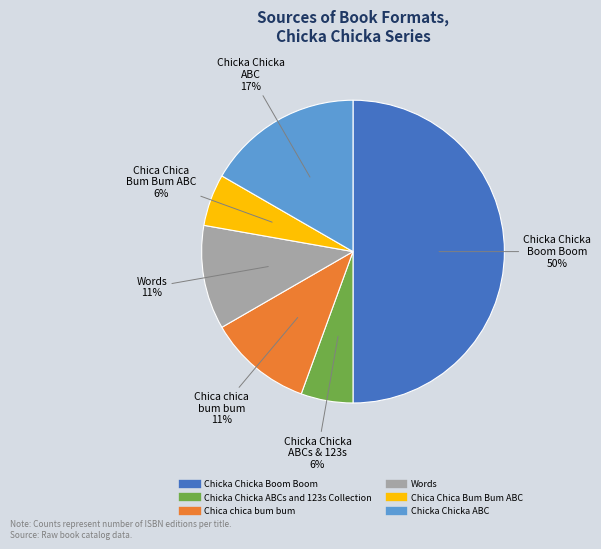

To the nearest percent, what is the difference between the largest and smallest slice percentages?

44%